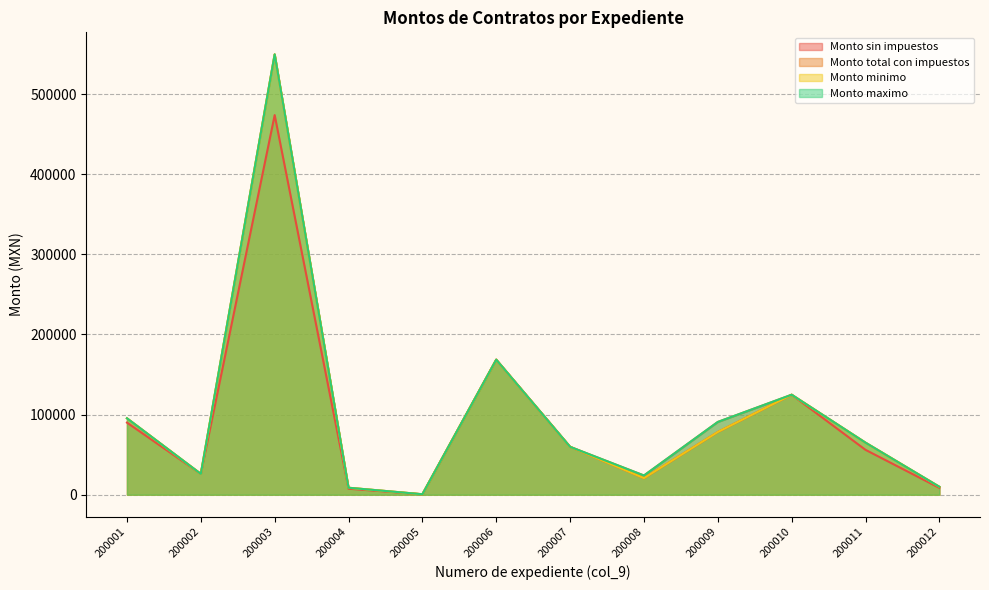

What is the difference between the highest and lowest values at 200012?

1366.1